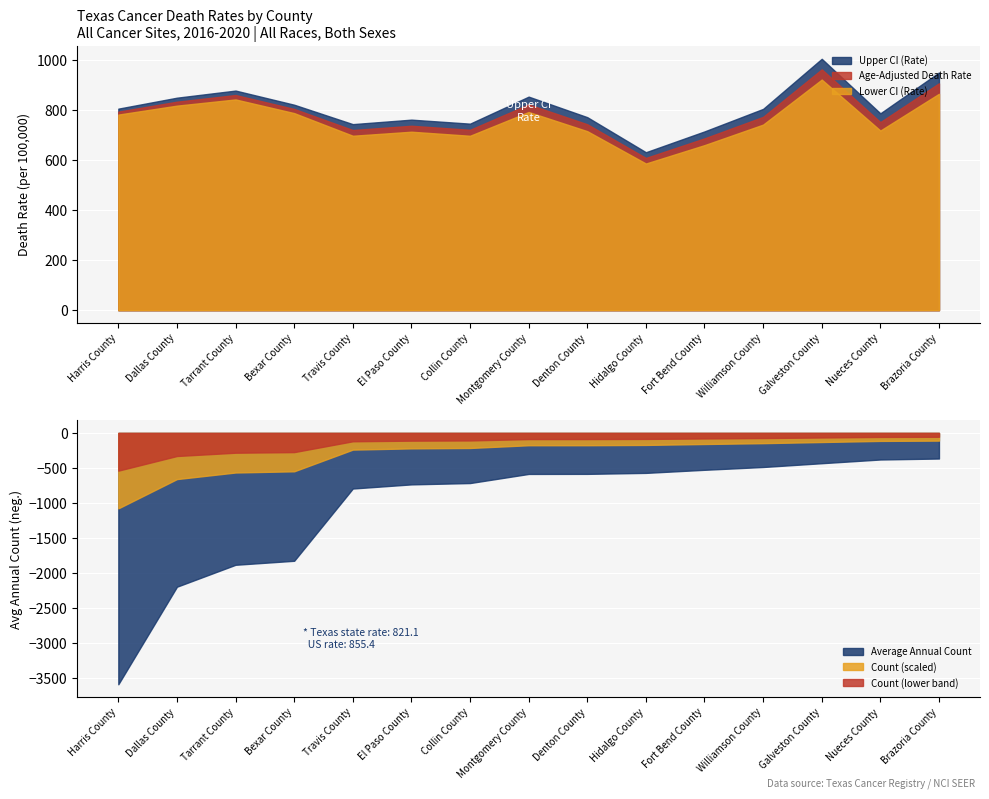

Which category has the highest value in the Average Annual Count series?

Harris County